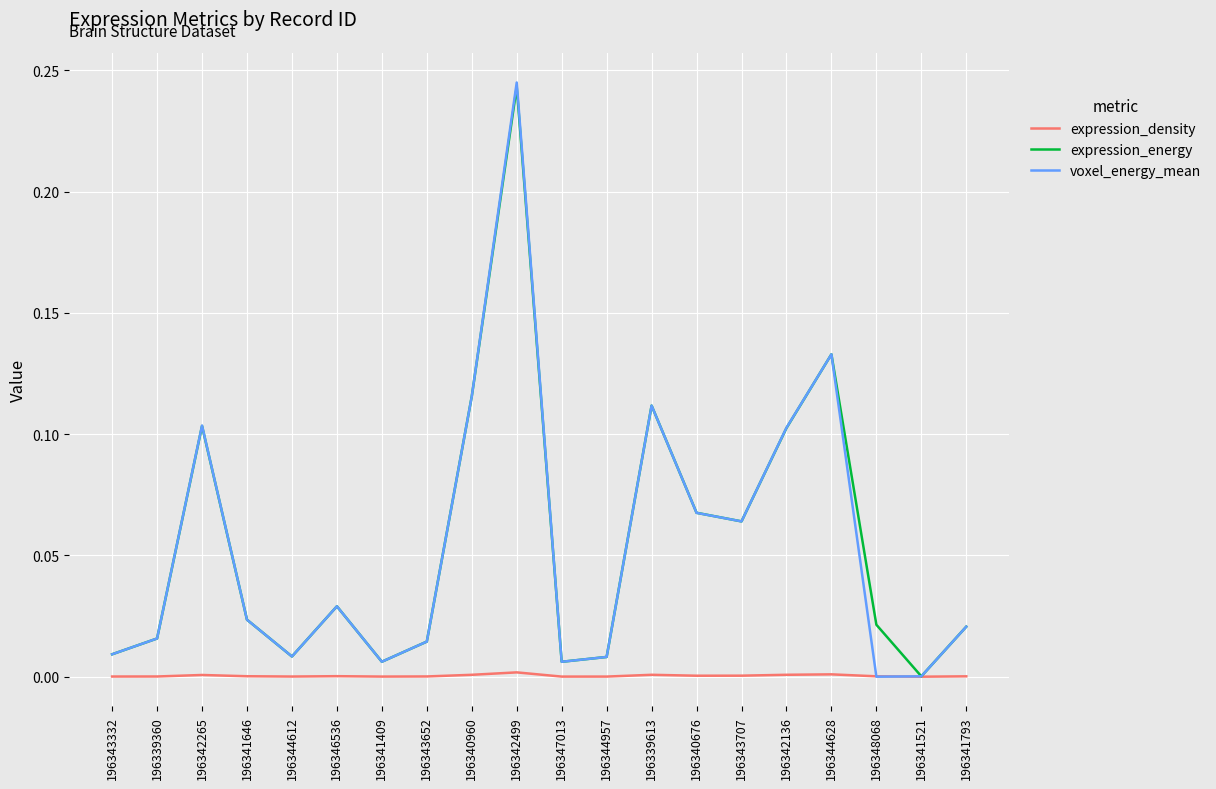

At which category is the sum across all series the highest?

196342499